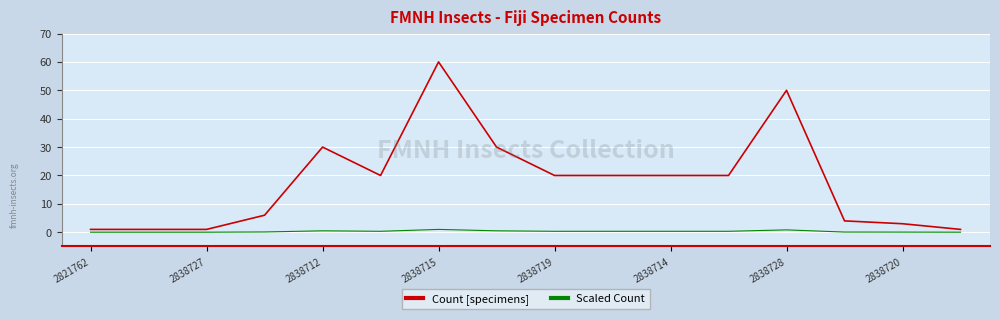

What is the maximum value shown in the chart?

60.0